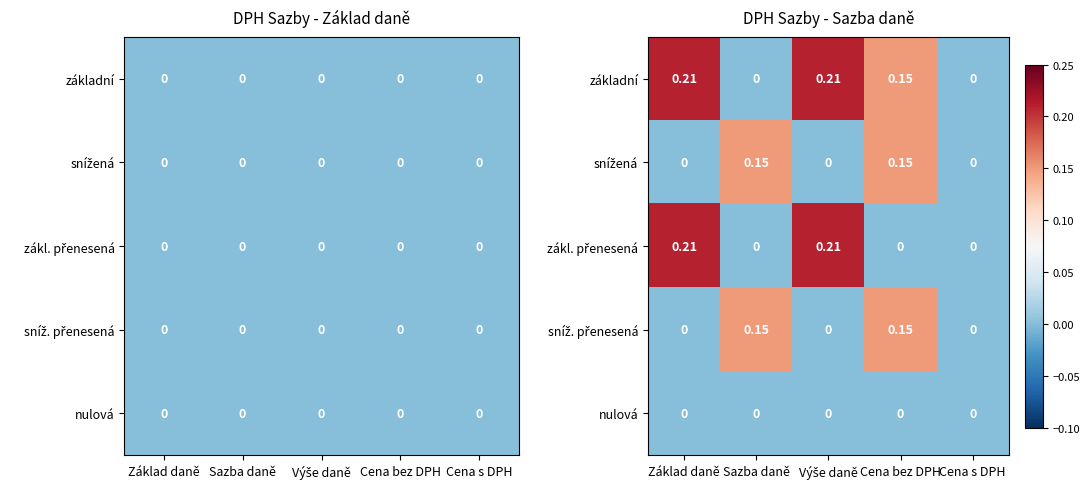

Read the snížená value at Sazba daně.

0.1